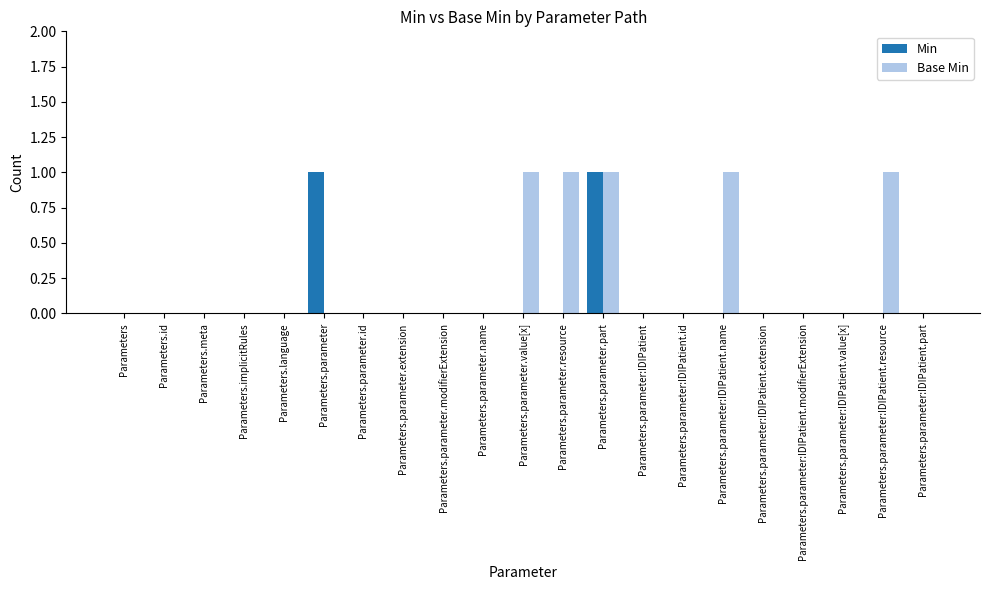

Count the number of data series in this chart.

2